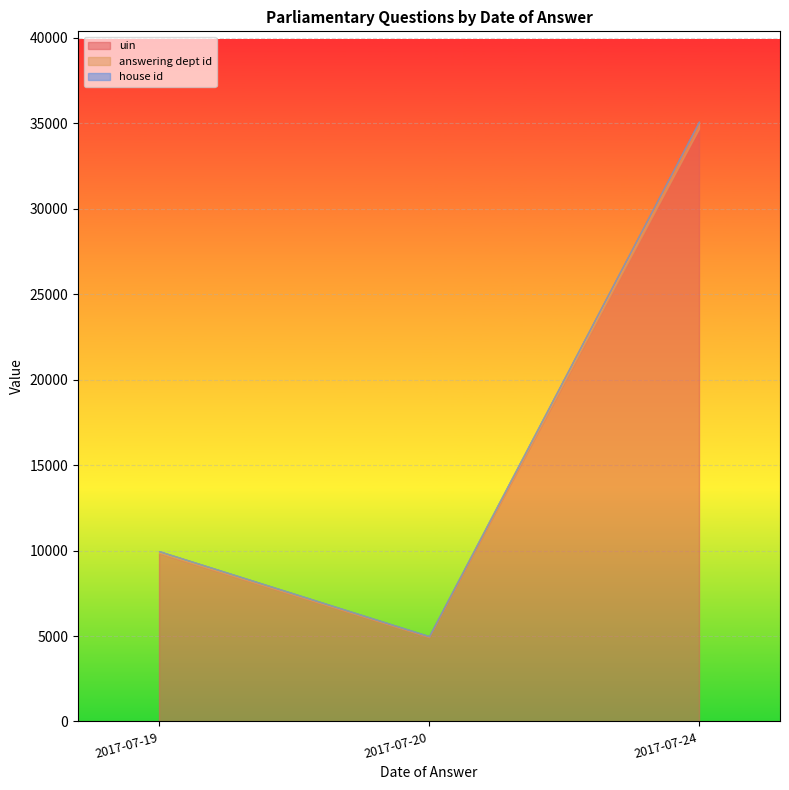

Count the number of data series in this chart.

3